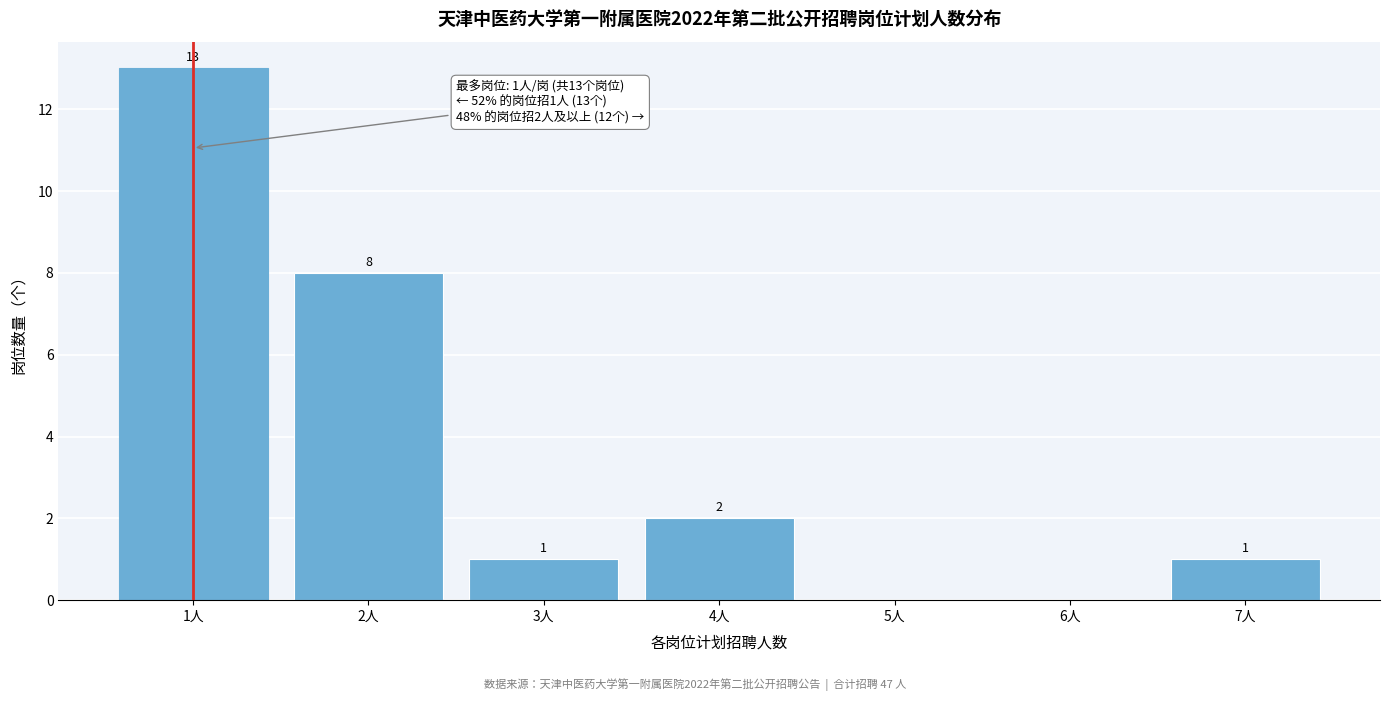

Reading left to right, transcribe all the data shown in this chart.

1人=13	2人=8	3人=1	4人=2	5人=0	6人=0	7人=1